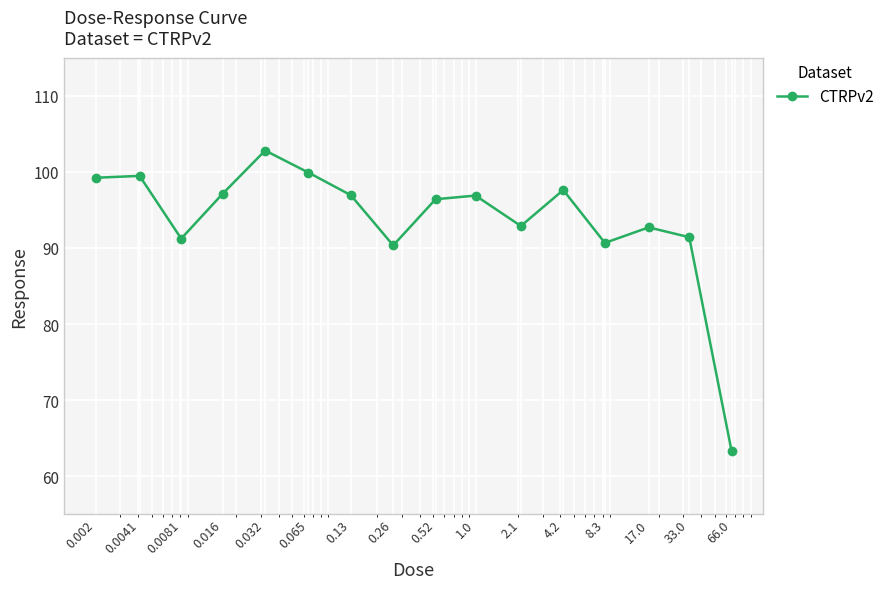

True or false: there are more than 1 points higher than both neighbors.

True